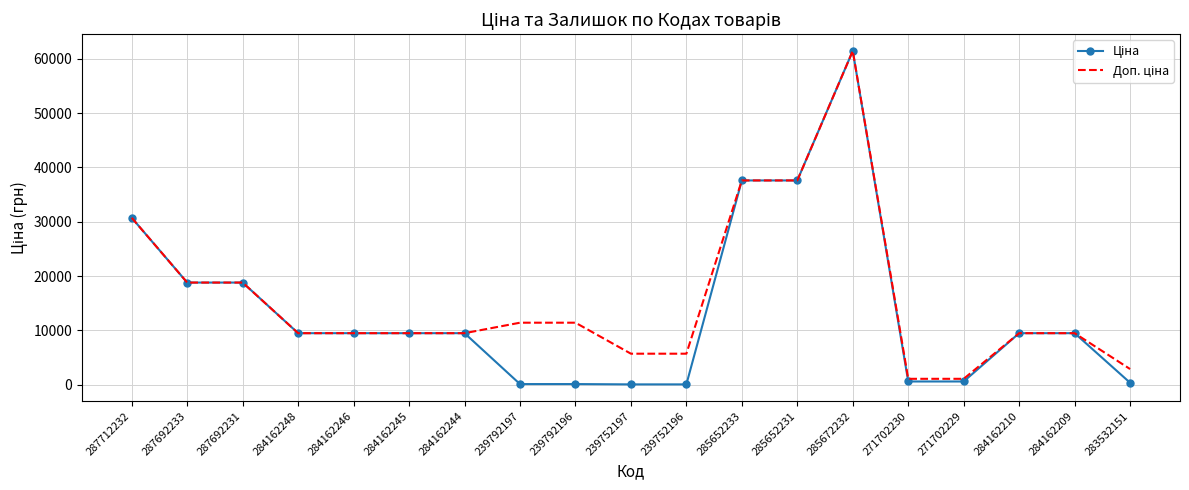

What is the total value across all series at 287692233?

37593.6